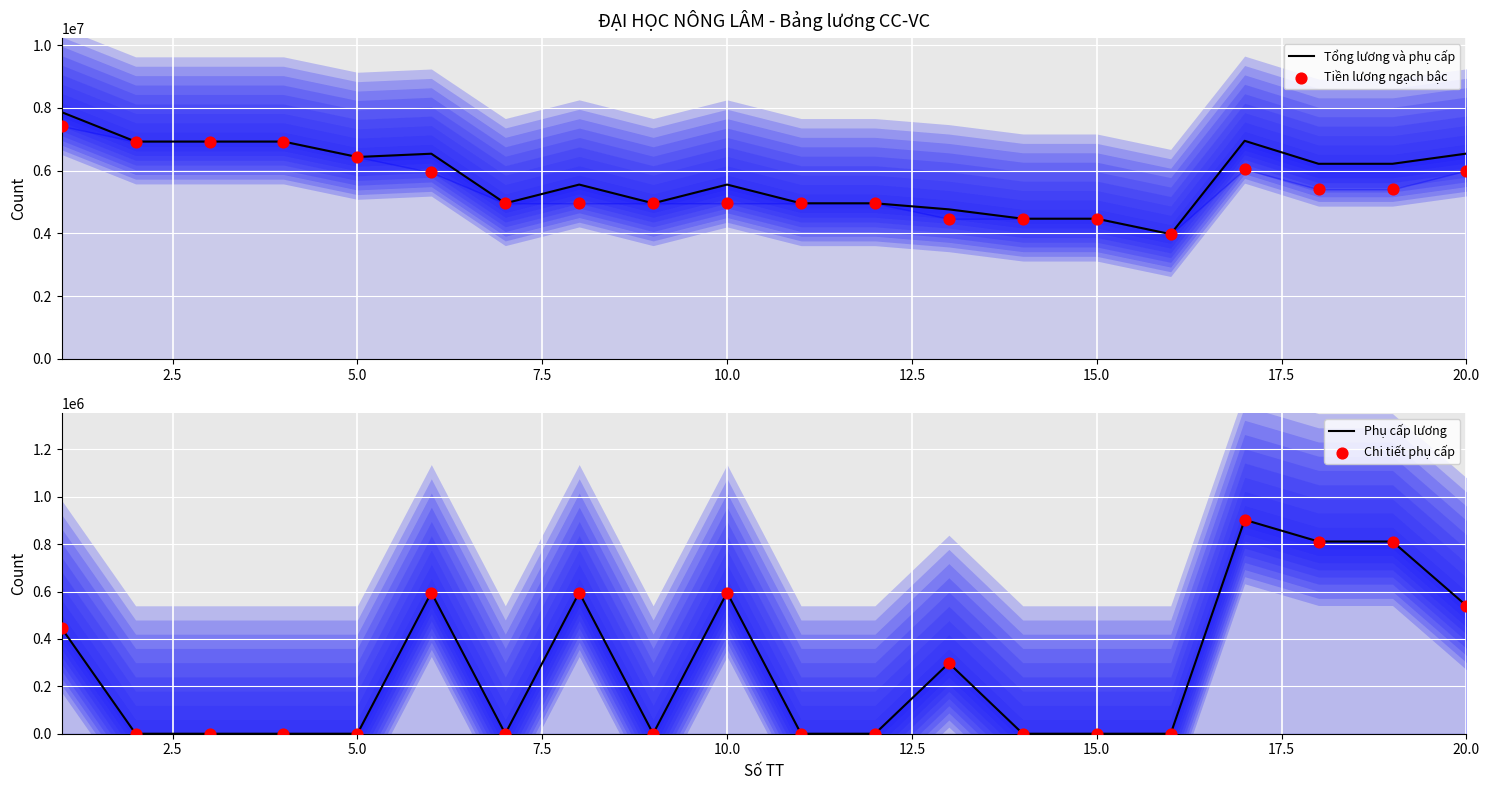

Which series has the largest Y range (max minus min)?

Tổng lương và phụ cấp